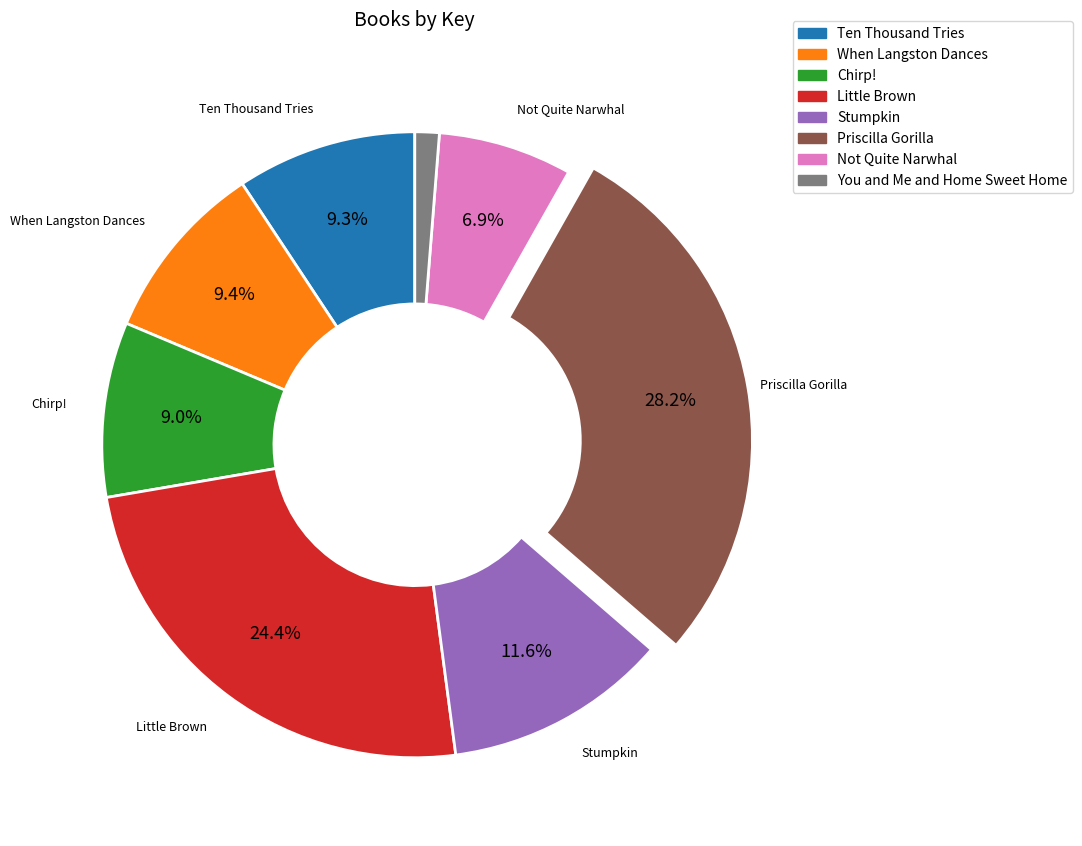

Does any single category account for the majority?

No